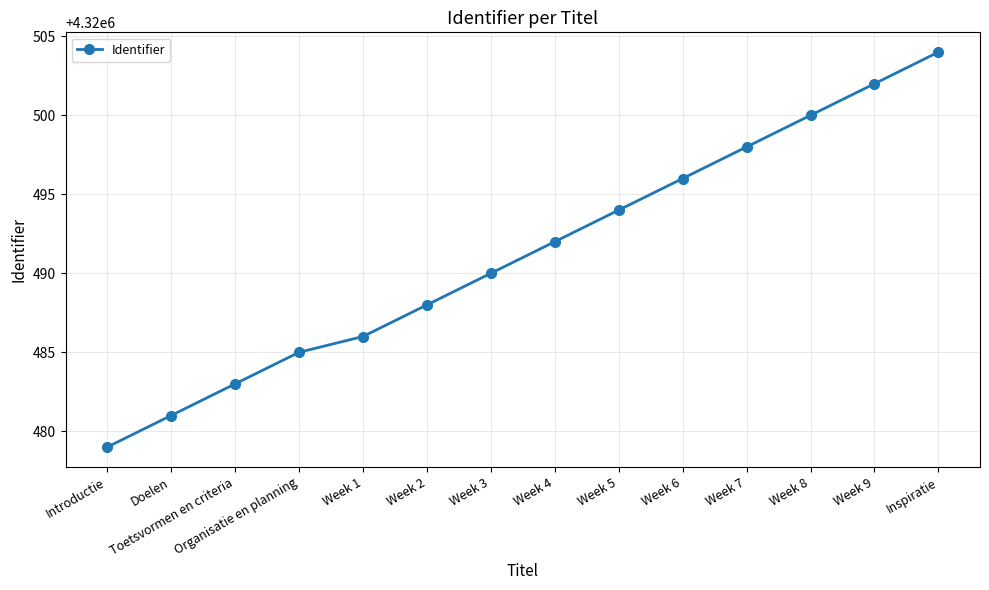

What is the ratio of the value at Week 5 to the value at Inspiratie?

1.0